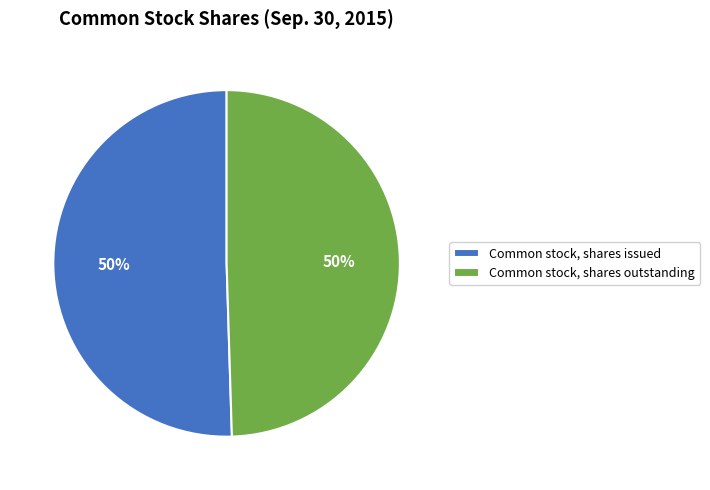

How many slices are in this pie chart?

2